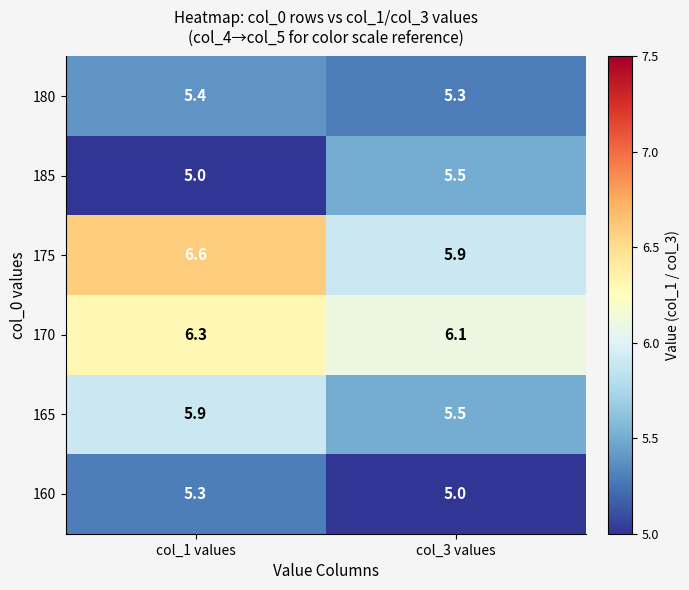

True or false: 170 has a value of 8.5 at col_3 values.

False